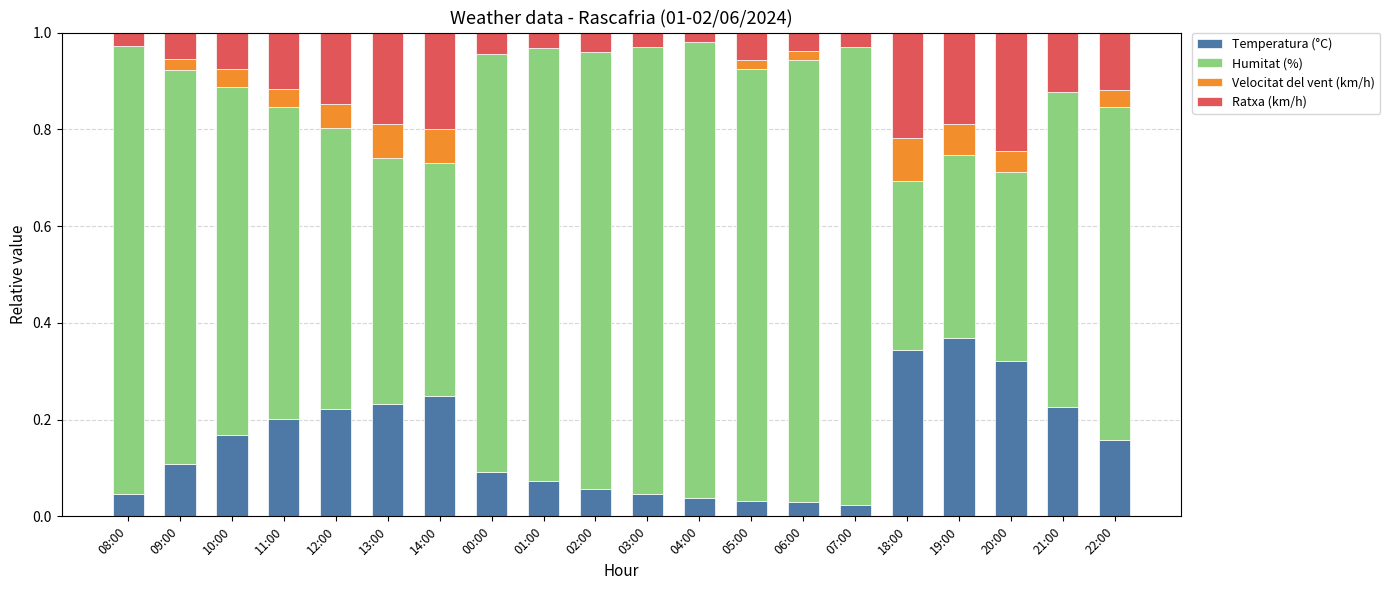

Which category has the highest value in the Temperatura (°C) series?

19:00